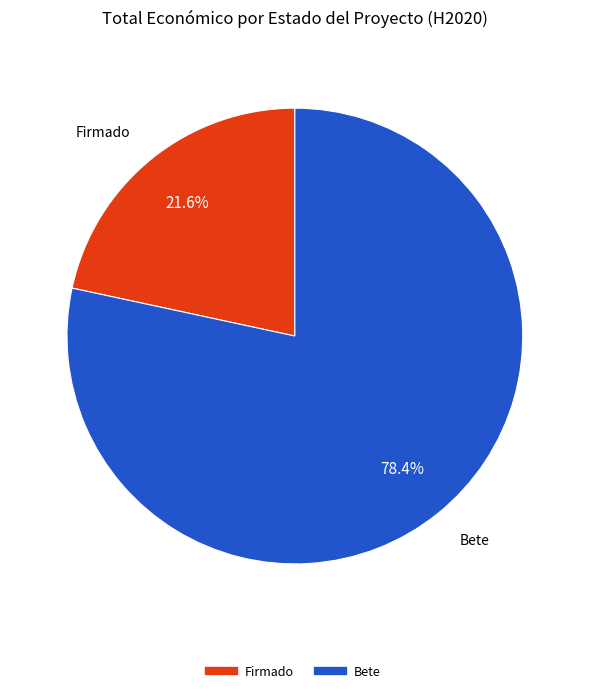

Is there a majority slice in this chart?

Yes